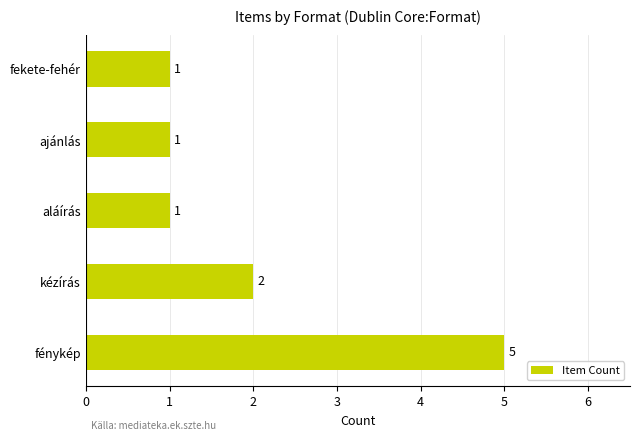

How many data points does each series have?

5